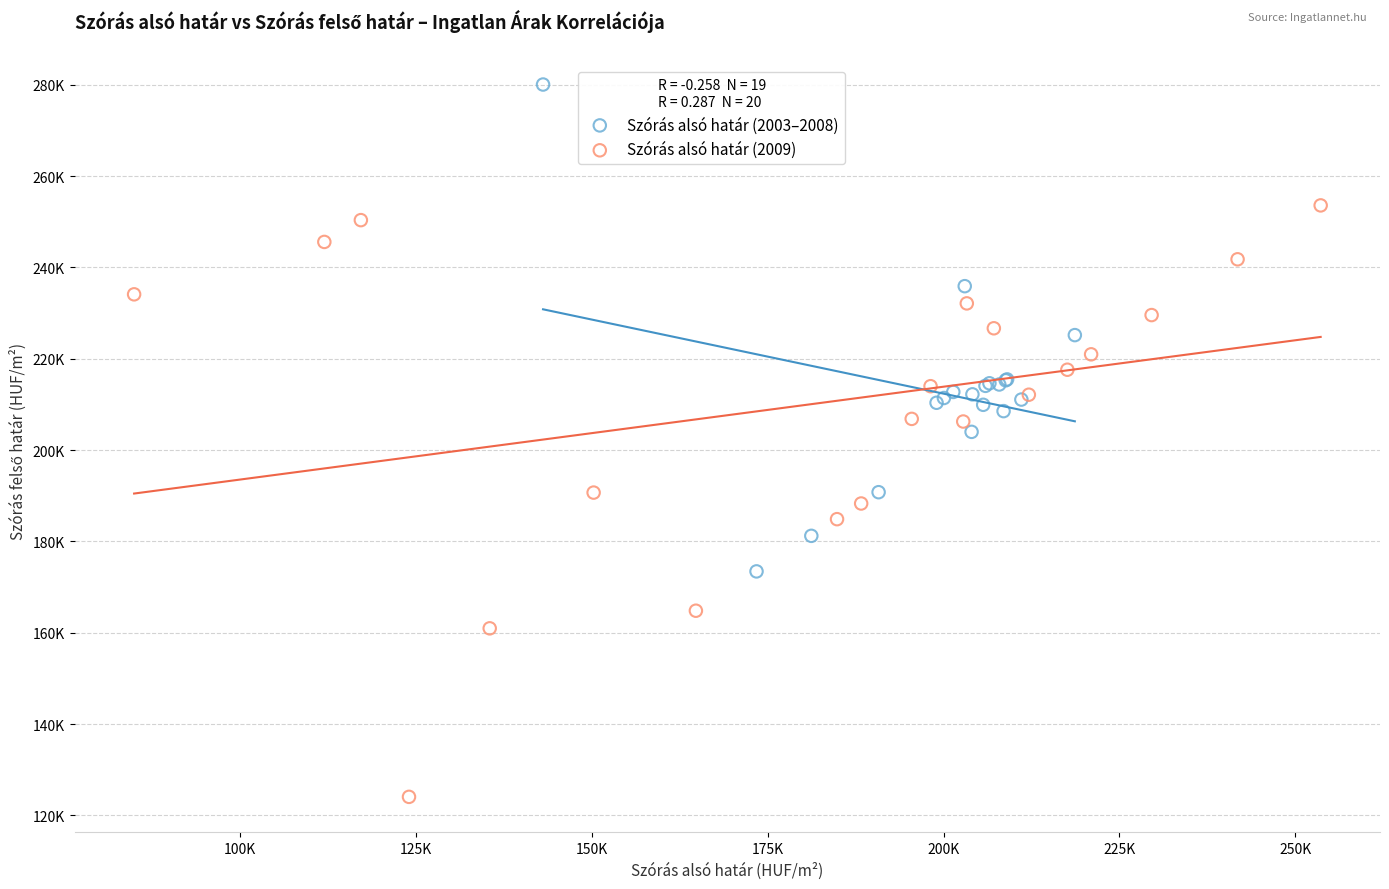

Which series contains the lowest Y value?

Szórás alsó határ (2009)